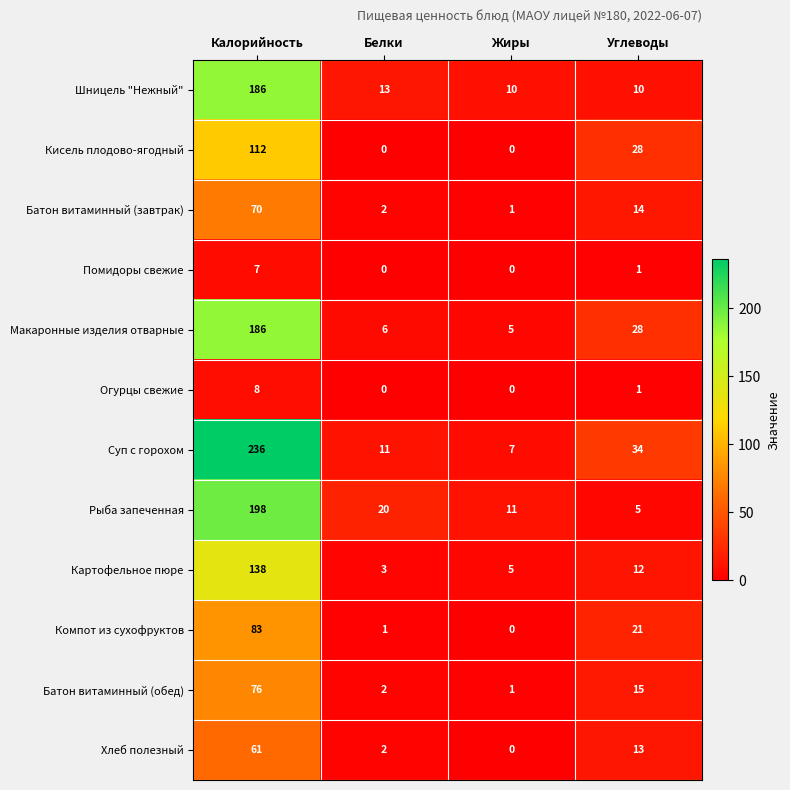

Between Калорийность and Белки, which series saw the biggest shift?

Суп с горохом